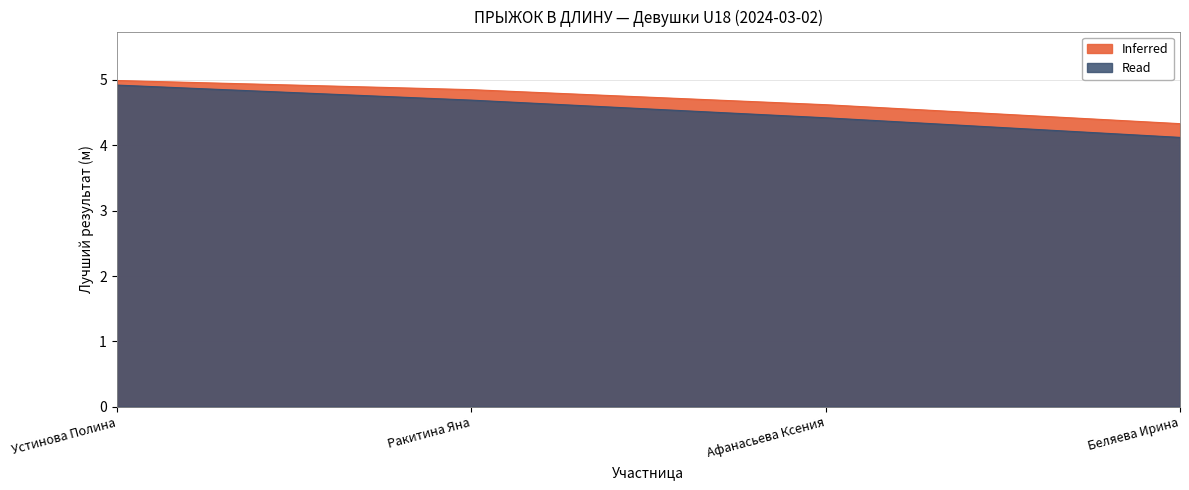

True or false: Inferred and Read intersect in this chart.

False